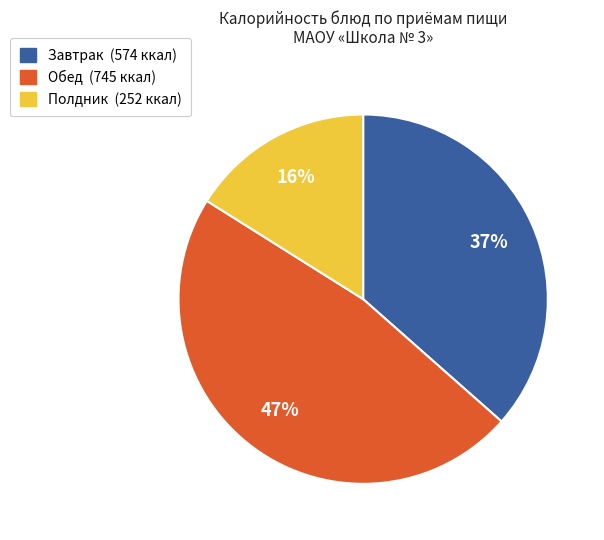

Is there a majority slice in this chart?

No